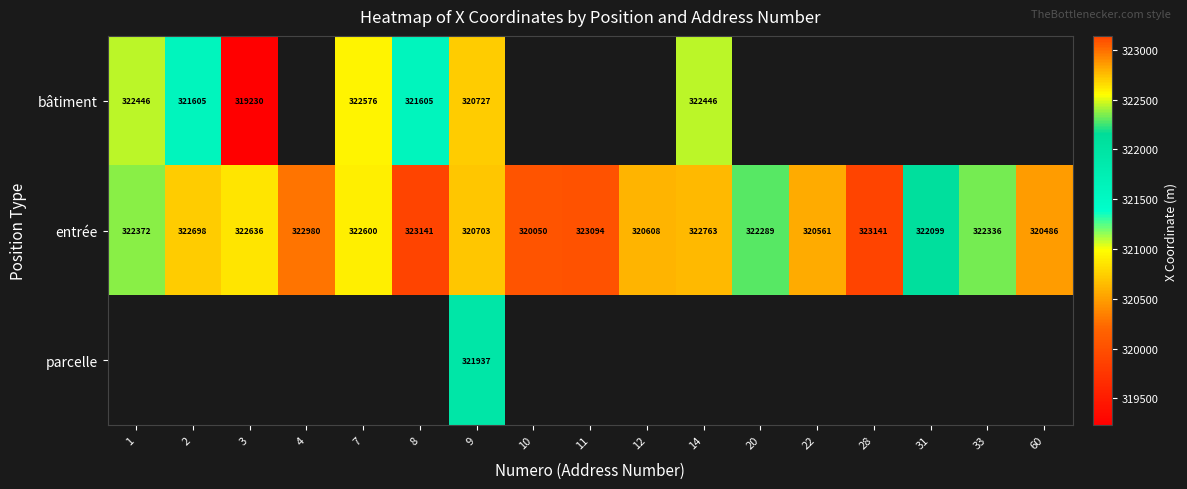

How many data points in entrée are less than 322372?

8